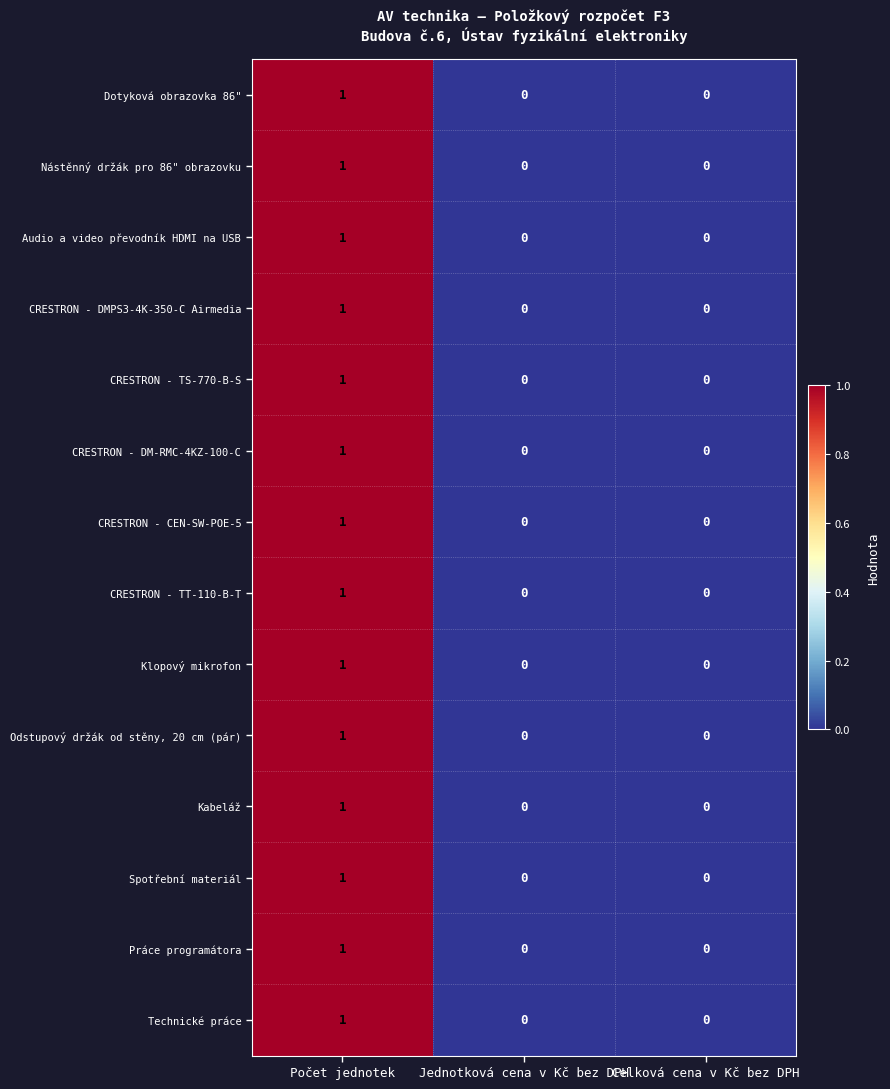

What is the total value across all series at Počet jednotek?

14